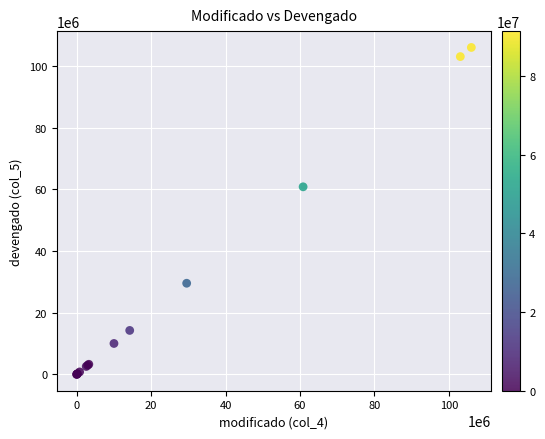

What Y value in the scatter plot is closest to 53029604?

60851519.8